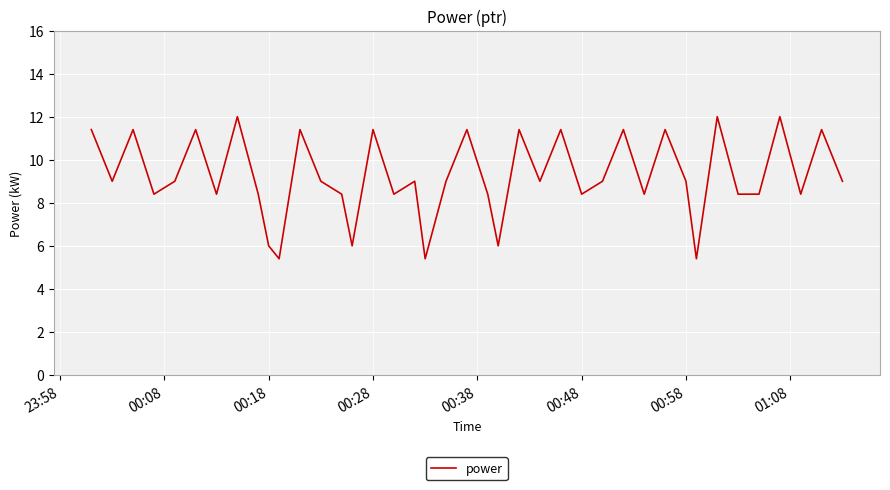

Reading left to right, list all the values displayed in this chart.

11.4	9.0	11.4	8.4	9.0	11.4	8.4	12.0	8.4	6.0	5.4	11.4	9.0	8.4	6.0	11.4	8.4	9.0	5.4	9.0	11.4	8.4	6.0	11.4	9.0	11.4	8.4	9.0	11.4	8.4	11.4	9.0	5.4	12.0	8.4	8.4	12.0	8.4	11.4	9.0